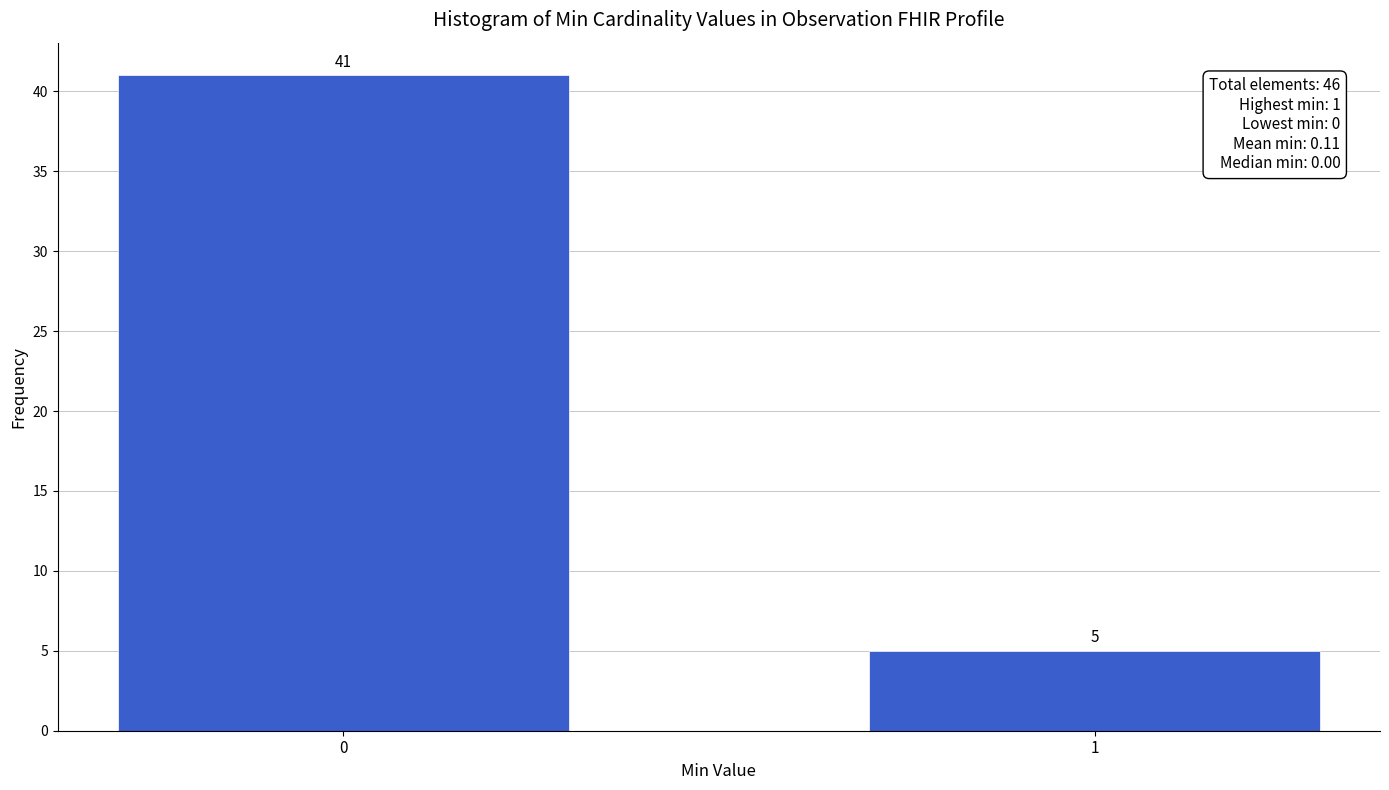

Reading left to right, what are all the values shown in this chart?

0=41	1=5